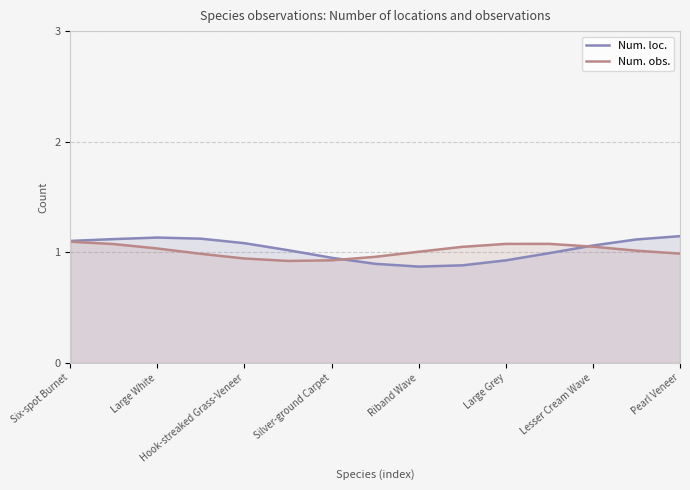

What is the maximum value for Num. loc.?

1.1